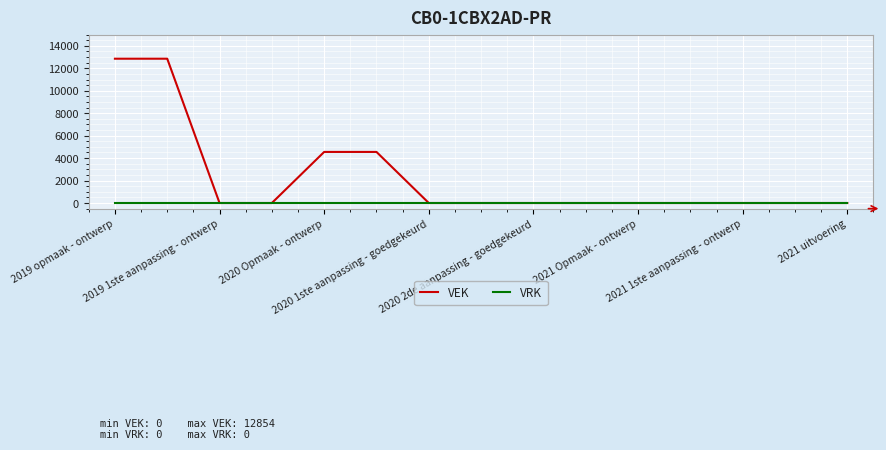

Which series has the largest total across all categories?

VEK